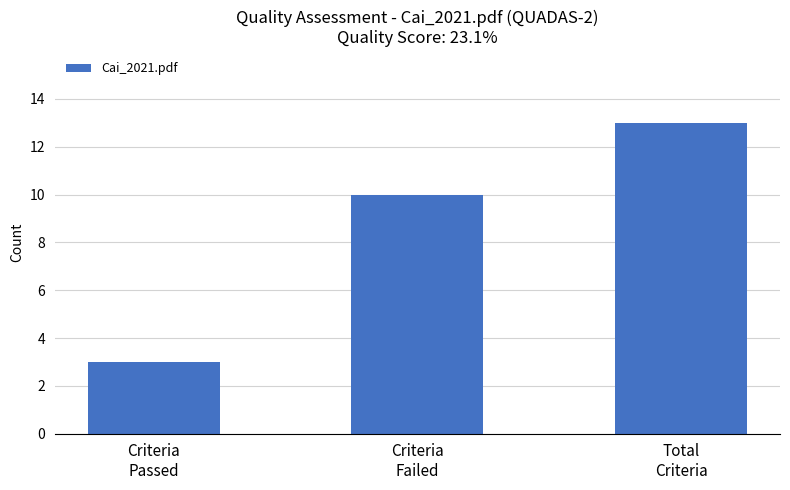

Read the value at Criteria
Failed, to the nearest 5.

10